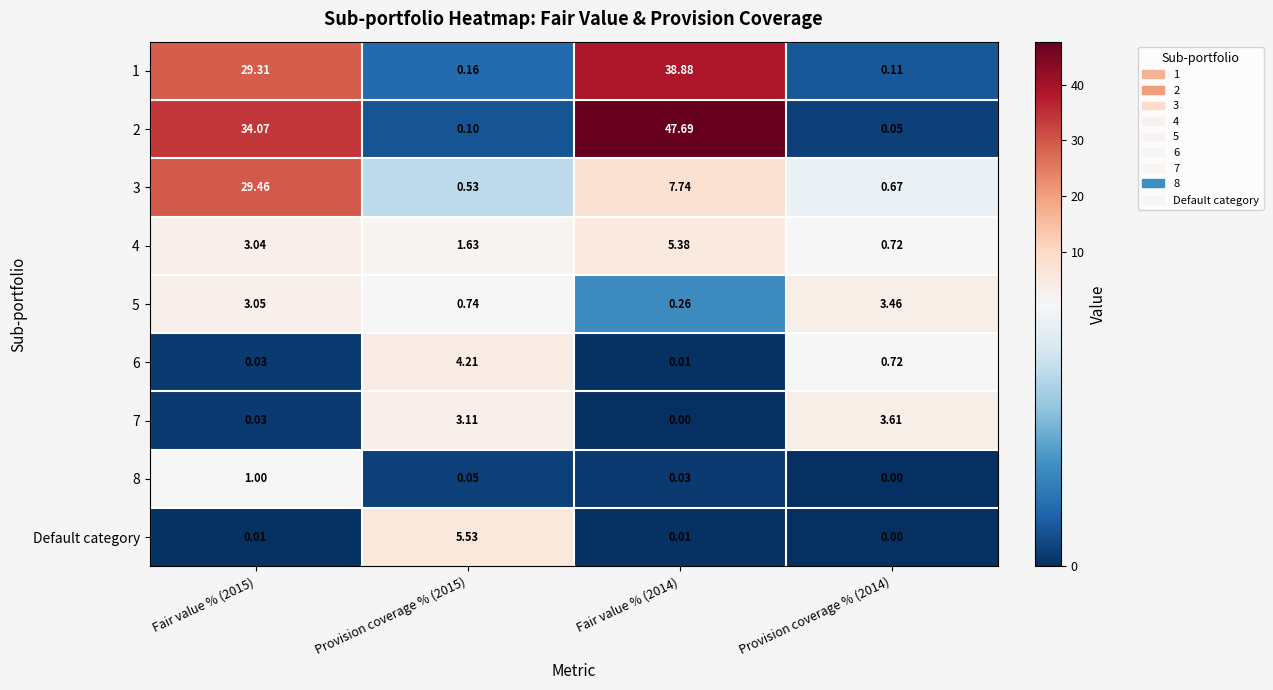

Is the value of 4 at Fair value % (2015) greater than the value of 1 at Provision coverage % (2014)?

Yes